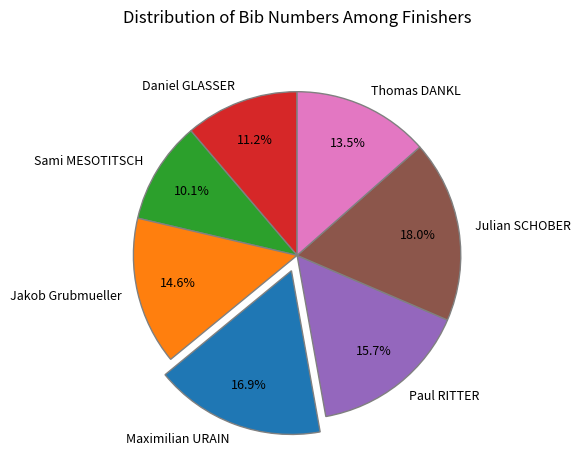

Which slice is the smallest?

Sami MESOTITSCH